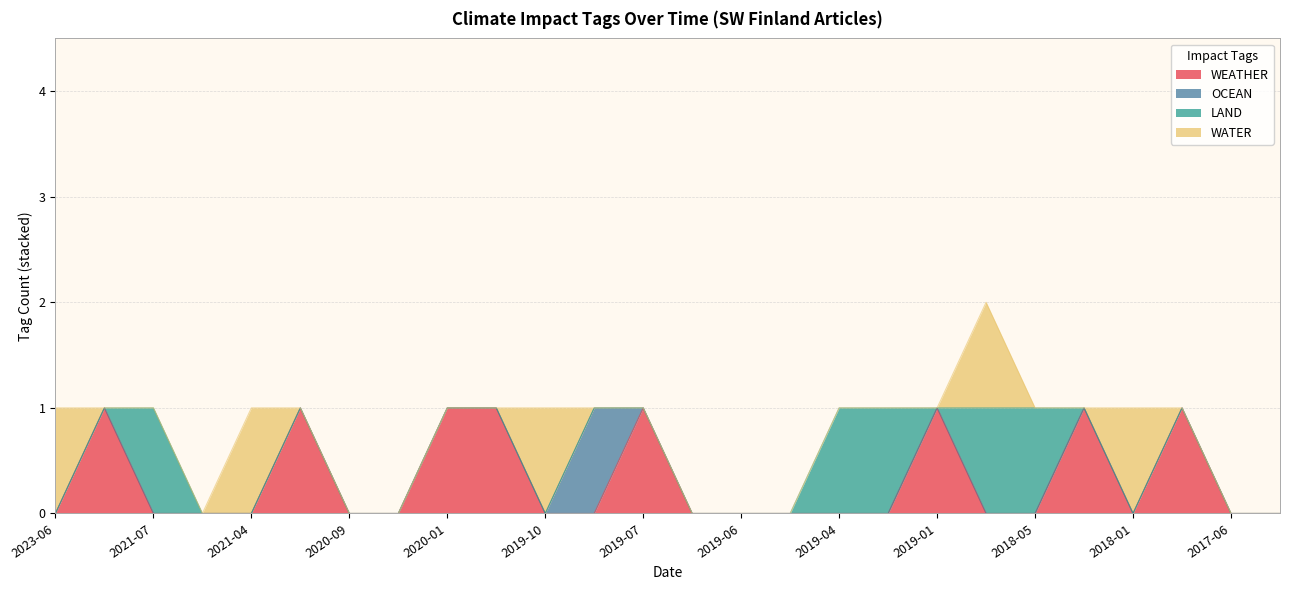

Is it true that WEATHER equals -1 at 2019-04?

False